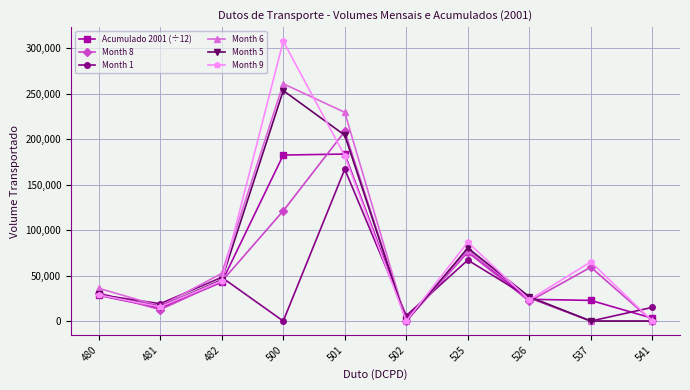

The value of Month 5 at 500 is 406024.8. True or false?

False